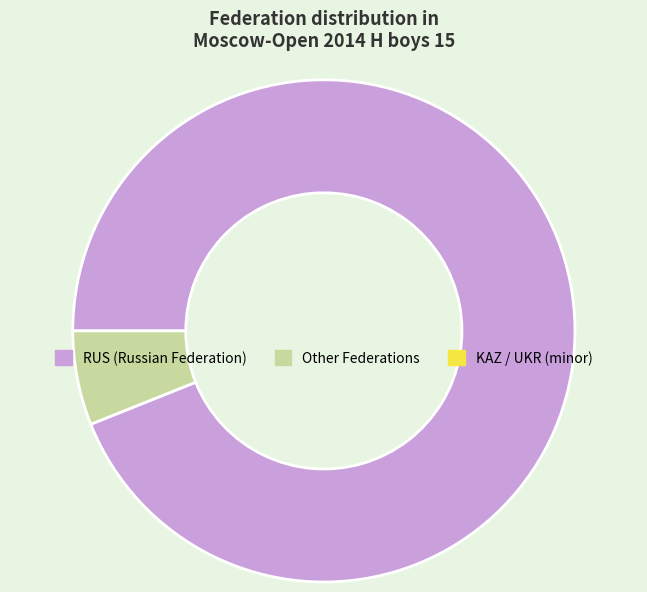

Does any single category account for the majority?

Yes